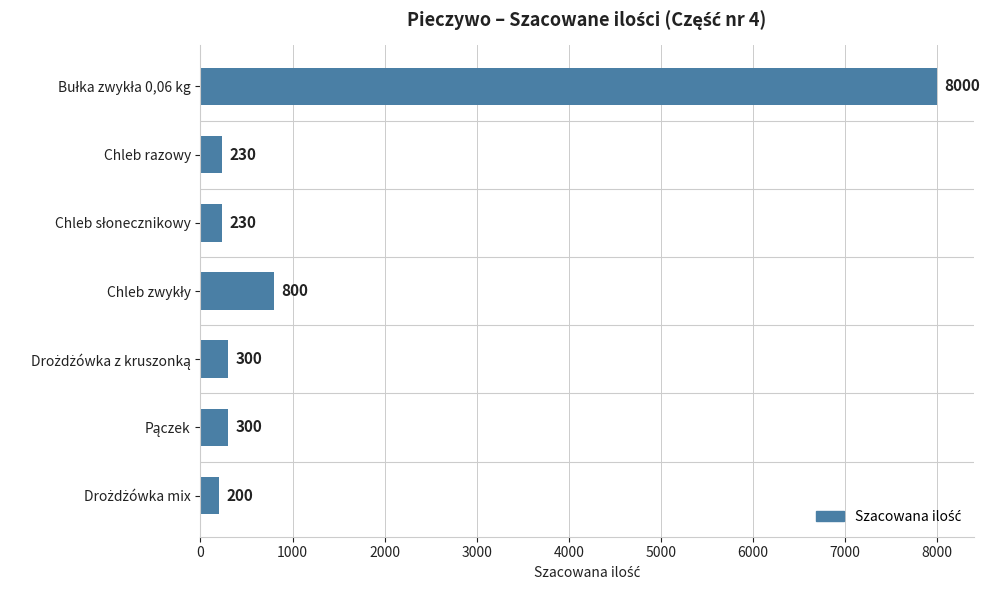

What is the smallest value displayed?

200